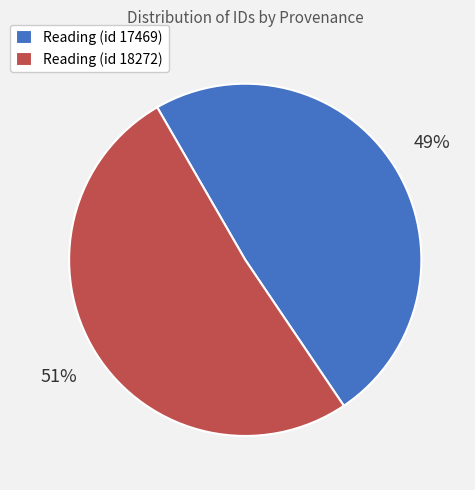

The Reading (id 17469) slice represents 49% of the pie. True or false?

True